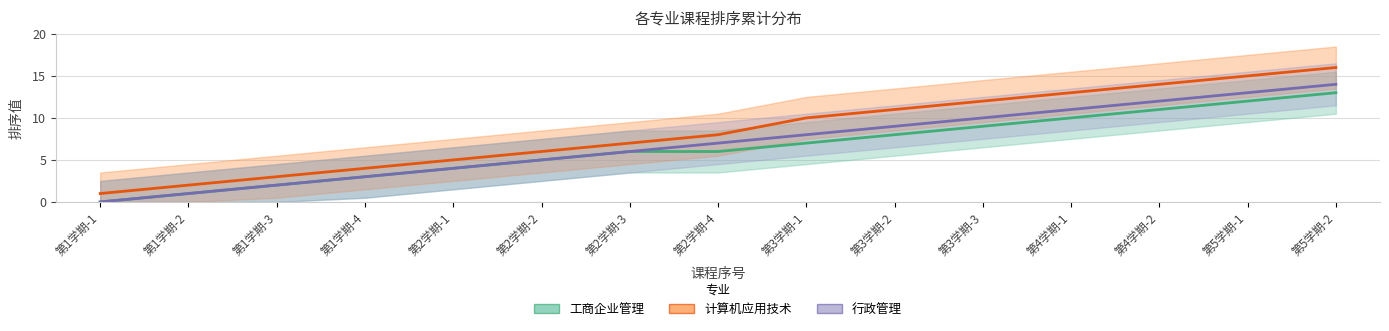

What is the total value across all series at 第1学期-4?

10